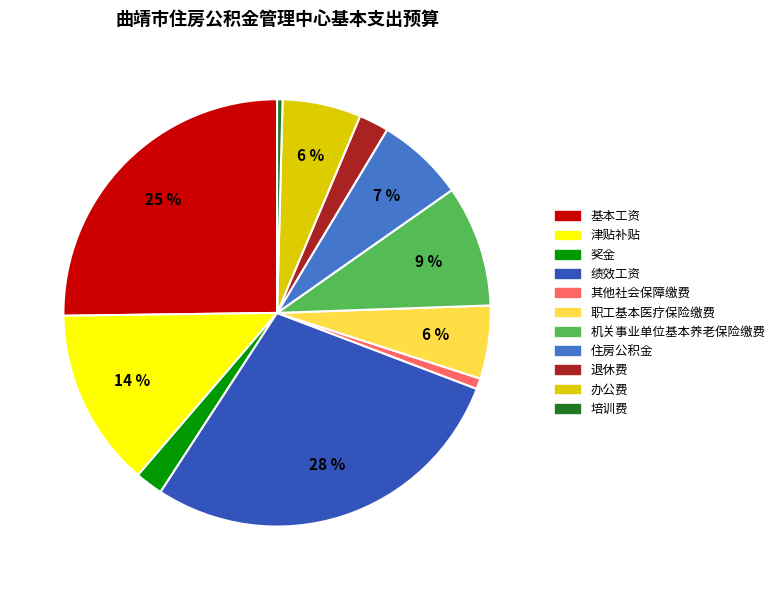

The 培训费 slice represents 0% of the pie. True or false?

True